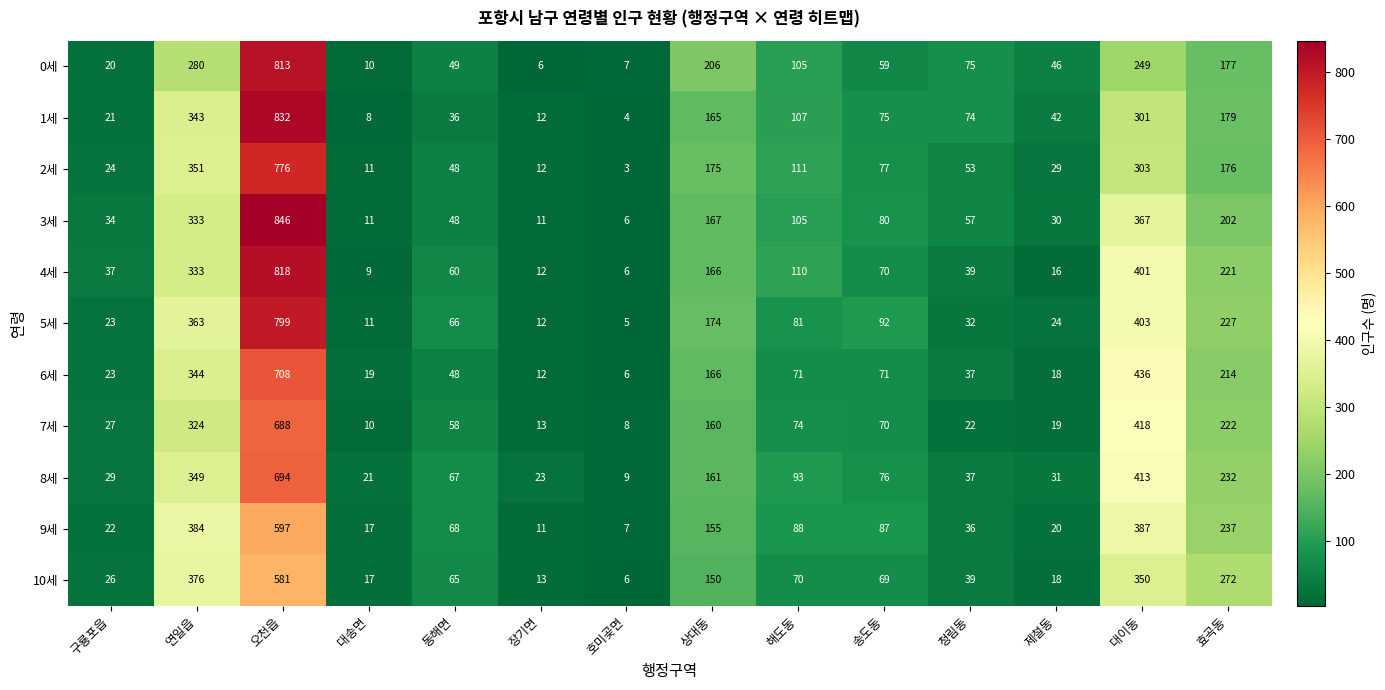

Which category has the highest value across all series?

오천읍